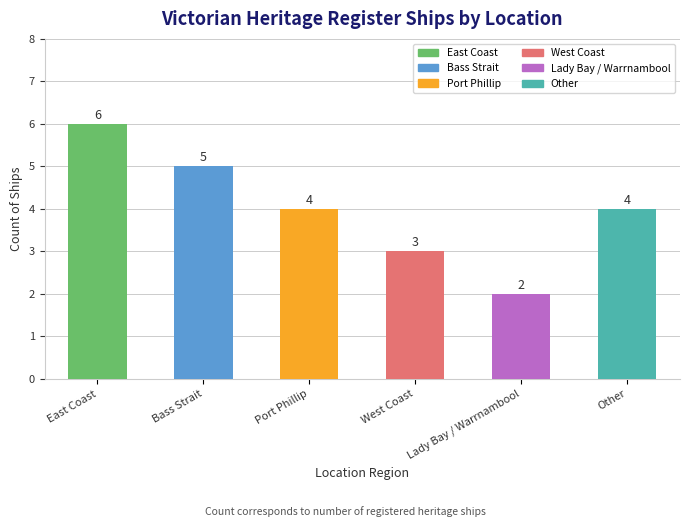

What is the change in value from West Coast to Lady Bay / Warrnambool?

-1